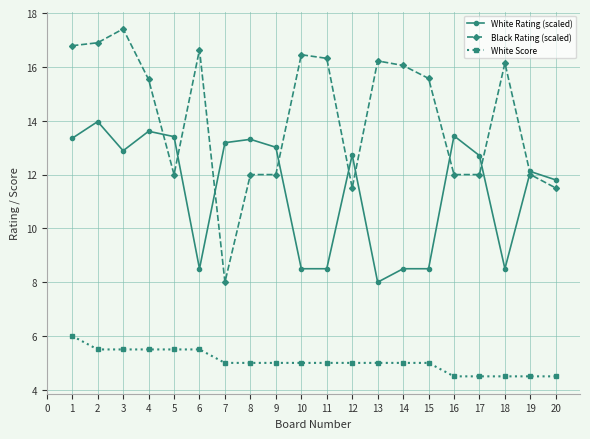

Which series has the largest total across all categories?

Black Rating (scaled)